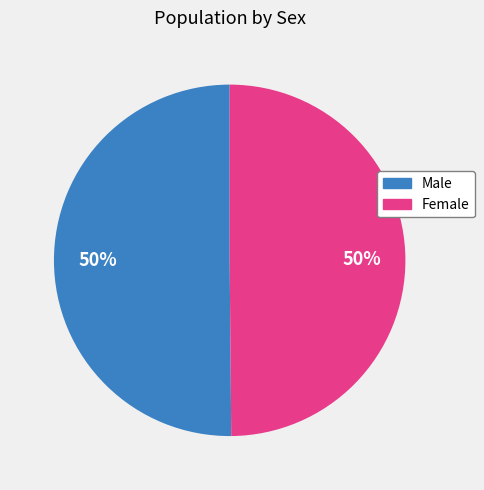

Approximately how many times larger is the value at Female compared to Male?

1.0